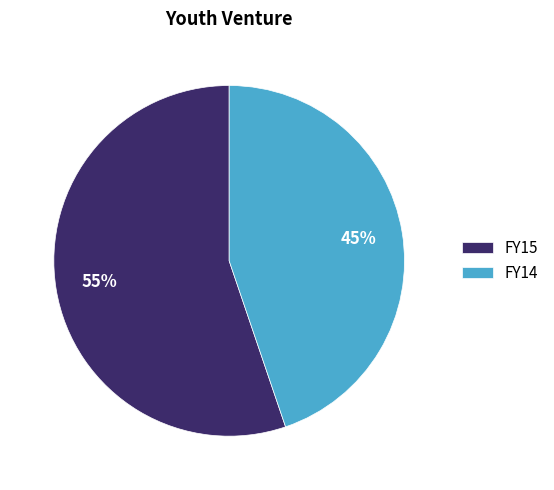

To the nearest percent, what is the difference between the largest and smallest slice percentages?

10%